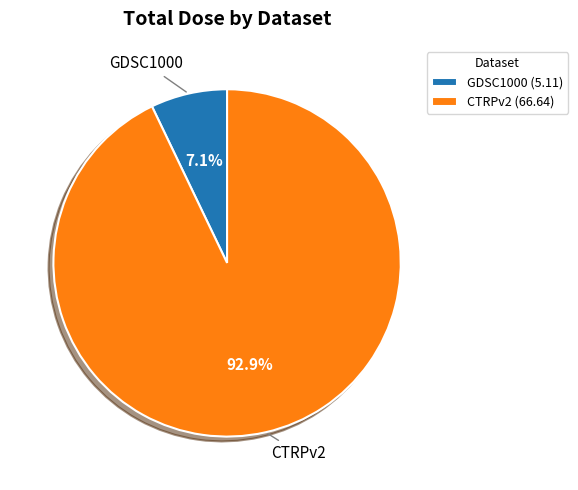

Is the sum of CTRPv2 (66.64) and GDSC1000 (5.11) greater than half?

Yes